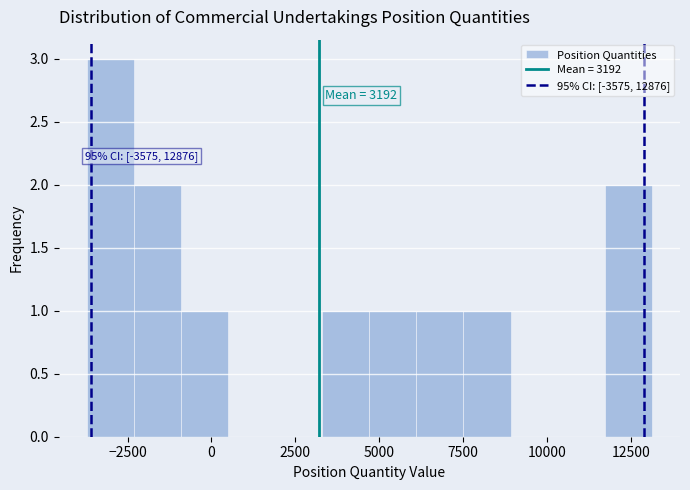

Read against the x-axis, roughly where is the centre of the tallest bar?

-3000